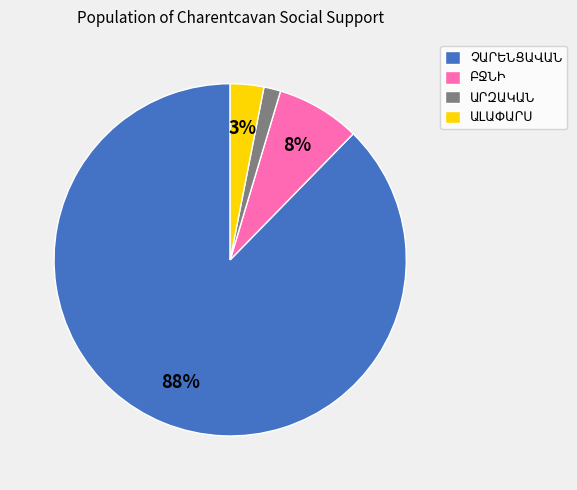

To the nearest percent, what is the average slice percentage?

25%